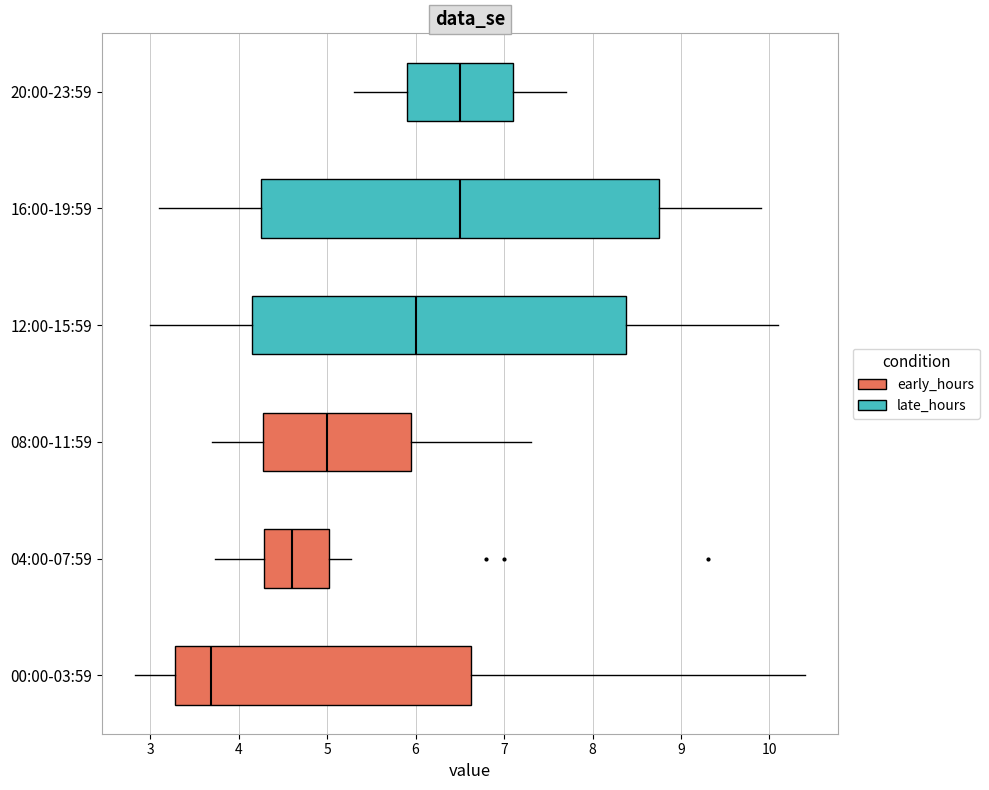

Which box is the widest, from its left edge to its right edge?

16:00-19:59